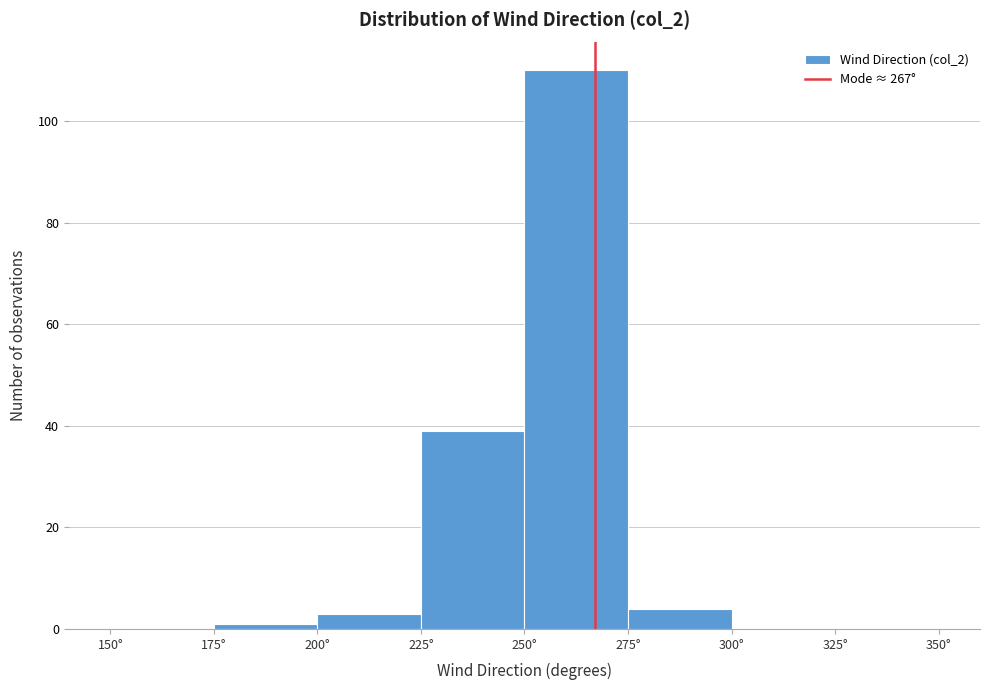

What is the height of the bar covering 225 to 250 on the x-axis? The values are not printed on the chart, so give them approximately, as read against the axis.

40